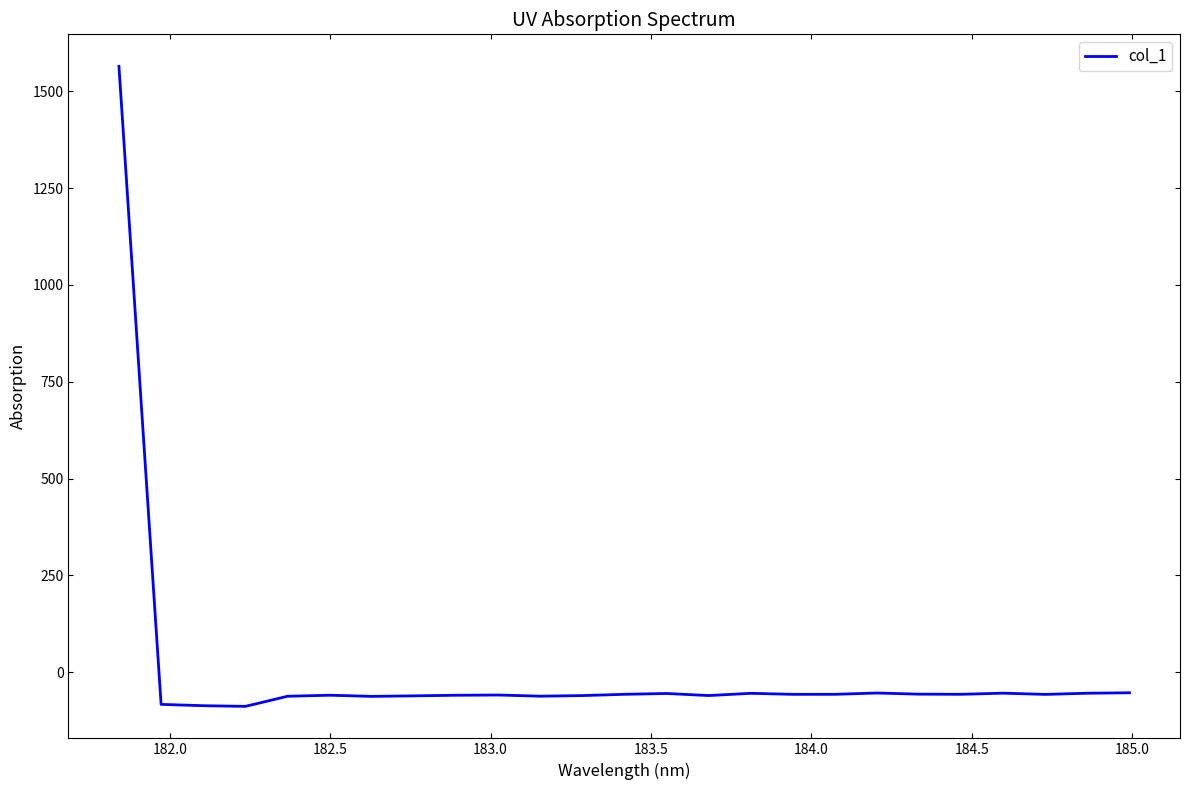

What is the maximum value shown in the chart?

1564.8